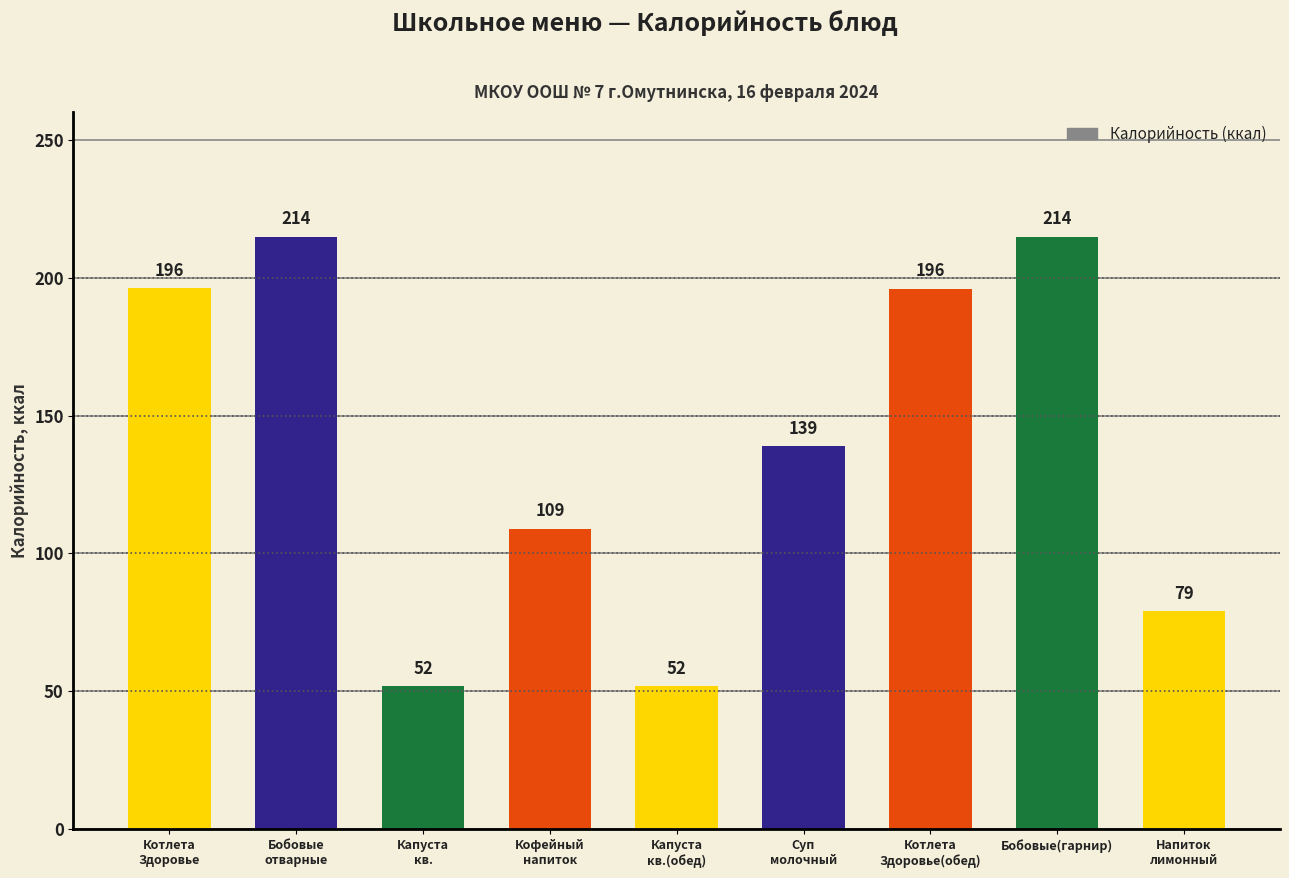

What is the value of the 8th bar from the left?

214.8